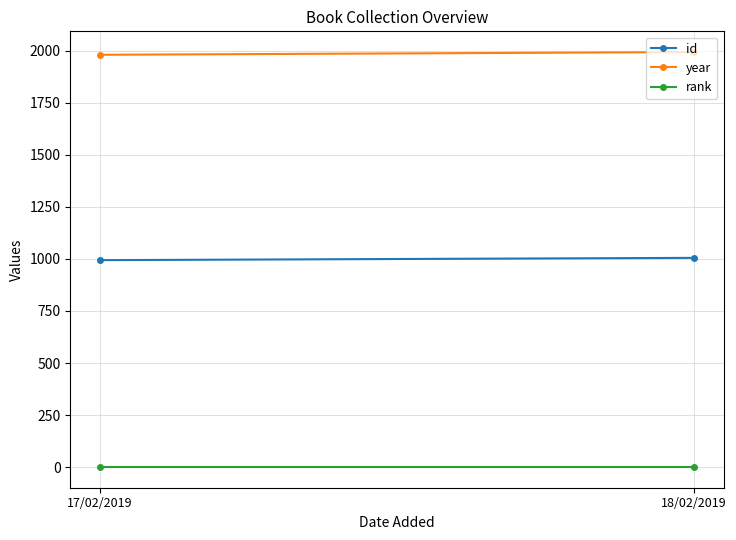

What is the label of the 2nd point from the right?

17/02/2019